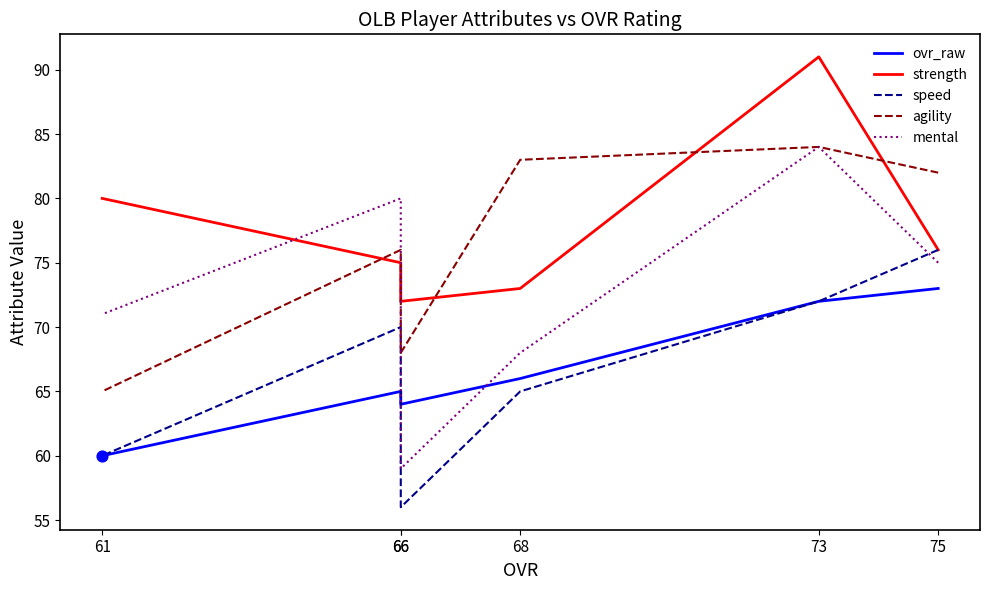

Which series contains the lowest Y value?

speed